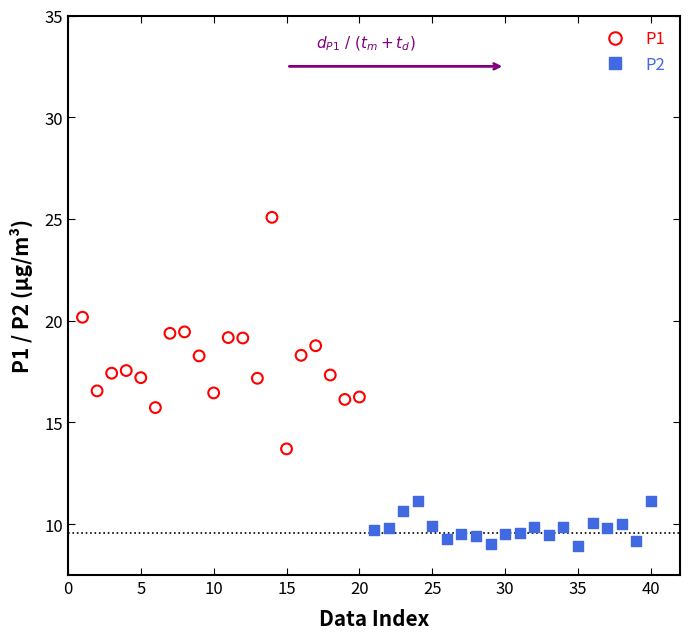

Which series reaches the minimum Y coordinate?

P2